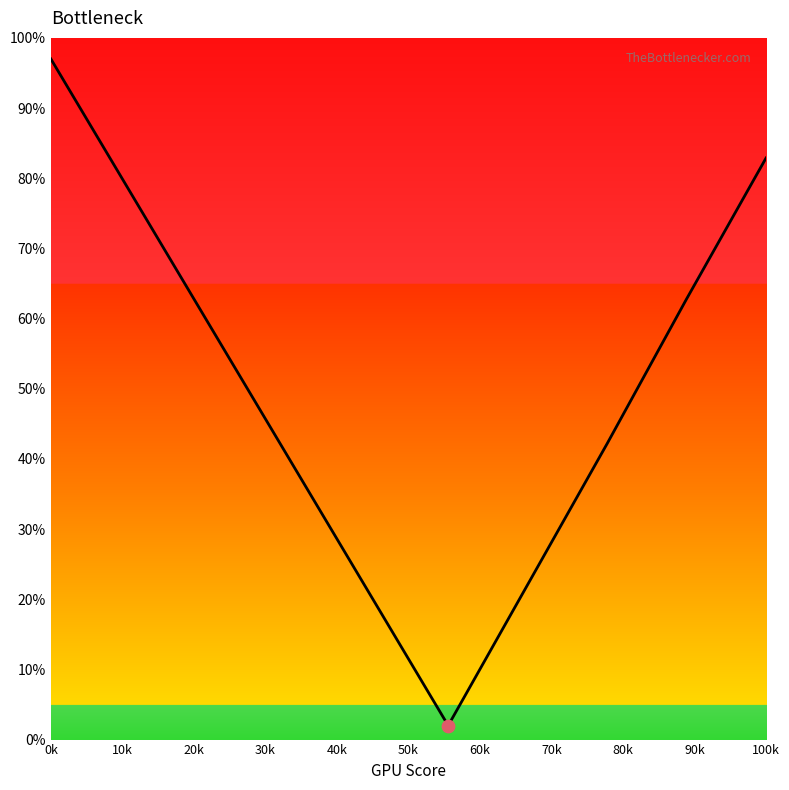

What is the difference between the maximum and minimum values?

95.0